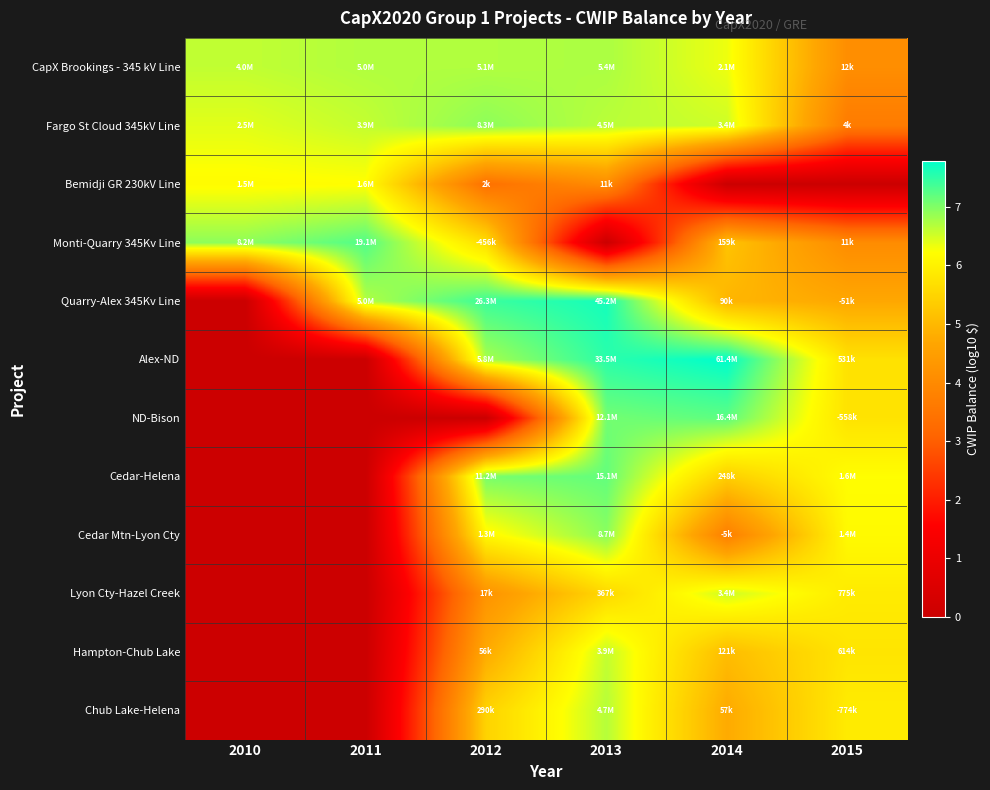

Reading left to right, extract all data points from this chart.

CapX Brookings - 345 kV Line: 2010=6.6	2011=6.7	2012=6.7	2013=6.7	2014=6.3	2015=4.1
Fargo St Cloud 345kV Line: 2010=6.4	2011=6.6	2012=6.9	2013=6.7	2014=6.5	2015=3.6
Bemidji GR 230kV Line: 2010=6.2	2011=6.2	2012=3.4	2013=4.1	2014=0.0	2015=0.0
Monti-Quarry 345Kv Line: 2010=6.9	2011=7.3	2012=5.7	2013=0.0	2014=5.2	2015=4.1
Quarry-Alex 345Kv Line: 2010=0.0	2011=6.7	2012=7.4	2013=7.7	2014=5.0	2015=4.7
Alex-ND: 2010=0.0	2011=0.0	2012=6.8	2013=7.5	2014=7.8	2015=5.7
ND-Bison: 2010=0.0	2011=0.0	2012=0.0	2013=7.1	2014=7.2	2015=5.7
Cedar-Helena: 2010=0.0	2011=0.0	2012=7.1	2013=7.2	2014=5.4	2015=6.2
Cedar Mtn-Lyon Cty: 2010=0.0	2011=0.0	2012=6.1	2013=6.9	2014=3.7	2015=6.2
Lyon Cty-Hazel Creek: 2010=0.0	2011=0.0	2012=4.2	2013=5.6	2014=6.5	2015=5.9
Hampton-Chub Lake: 2010=0.0	2011=0.0	2012=4.7	2013=6.6	2014=5.1	2015=5.8
Chub Lake-Helena: 2010=0.0	2011=0.0	2012=5.5	2013=6.7	2014=4.8	2015=5.9